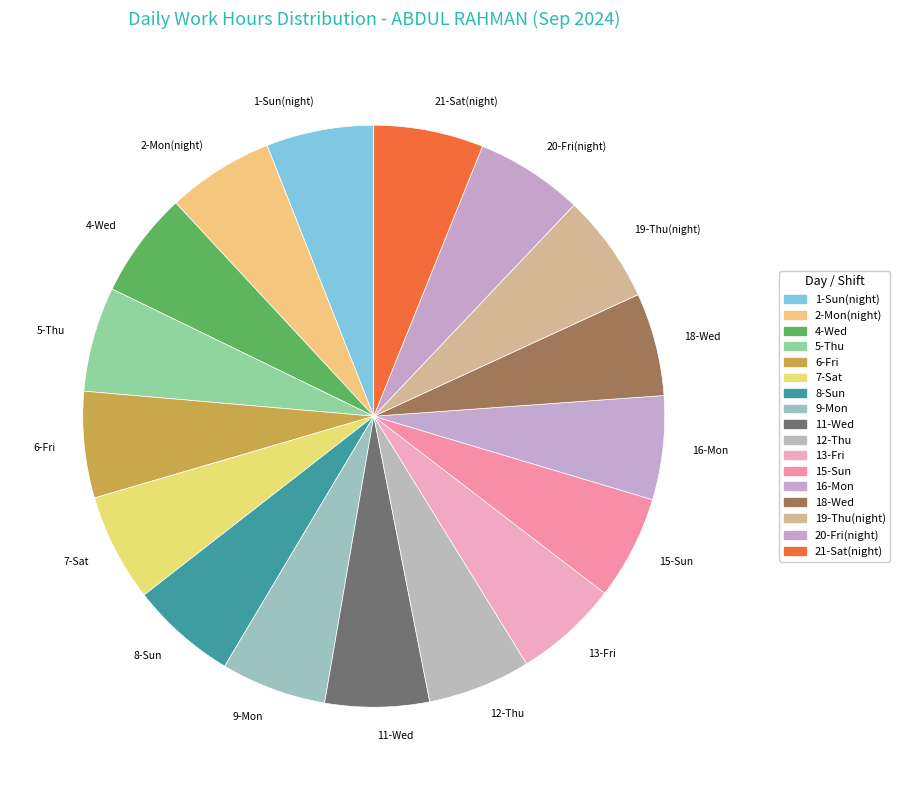

Is 20-Fri(night) the majority of the pie?

No